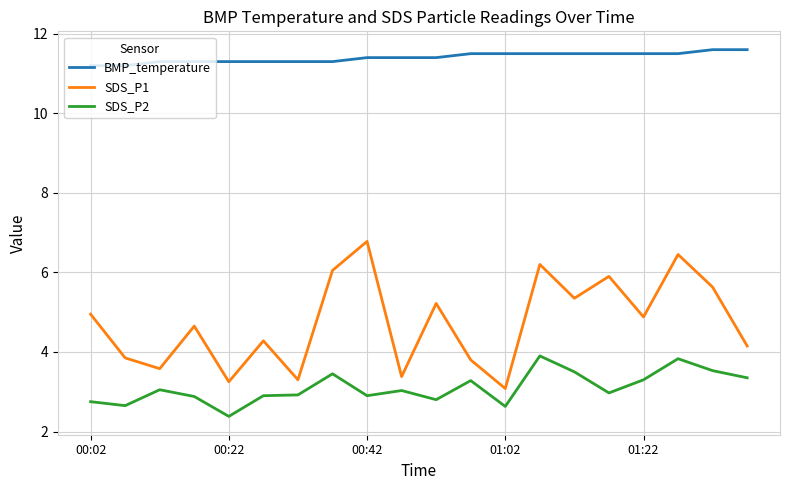

True or false: SDS_P1 and SDS_P2 cross at least once.

False